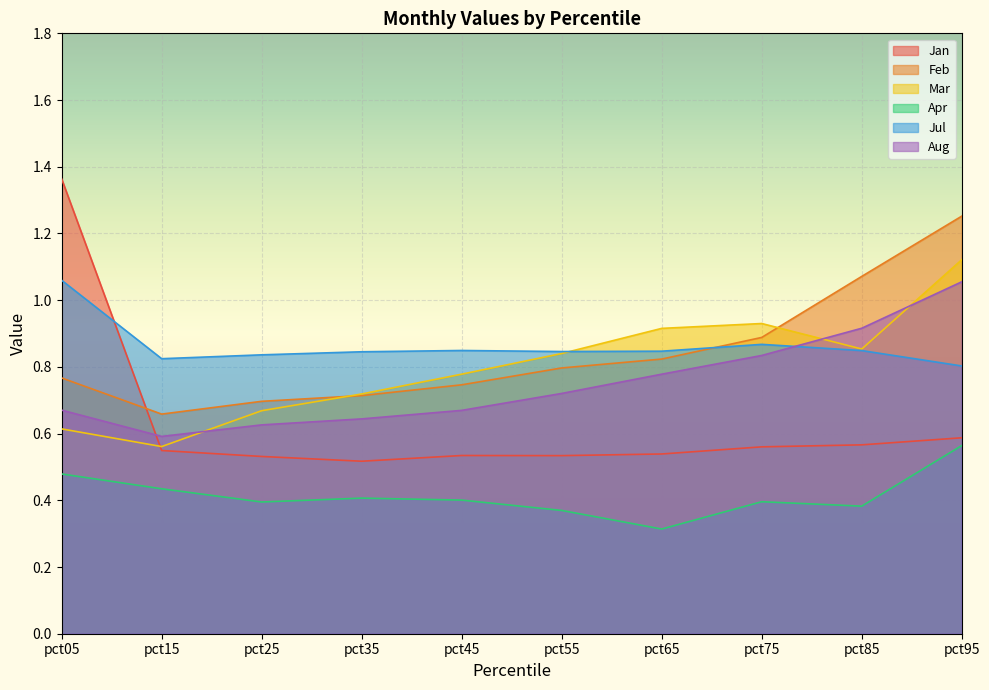

At which category does Mar reach its first local valley?

pct15